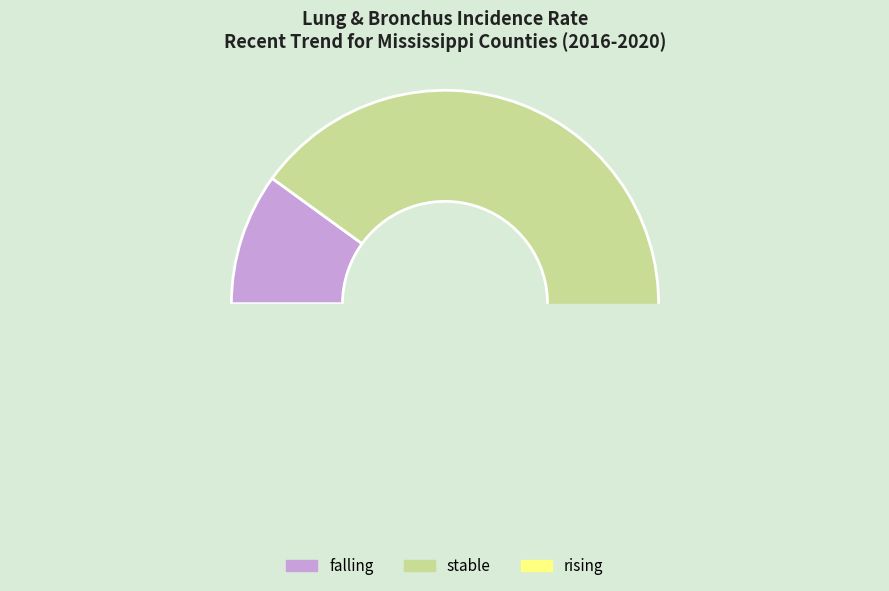

Which has a higher value, stable or rising?

stable